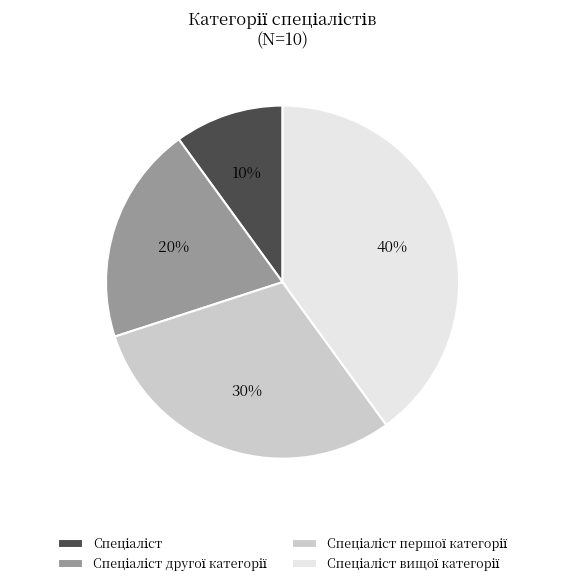

To the nearest percent, what is the difference between the largest and smallest slice percentages?

30%